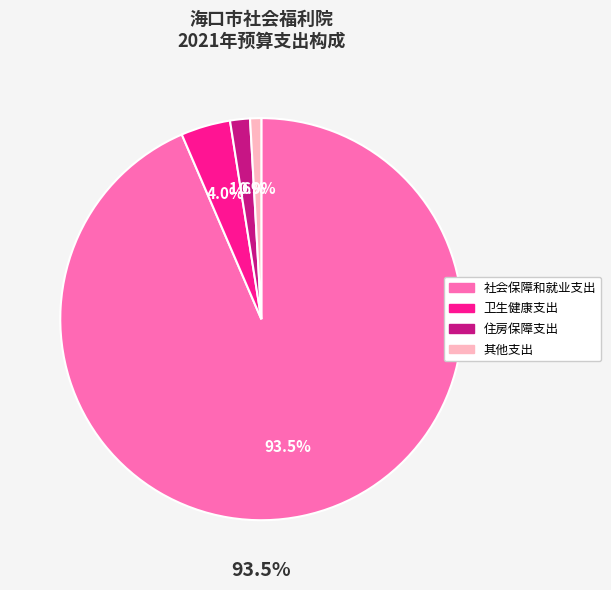

Between 住房保障支出 and 其他支出, which is larger?

住房保障支出